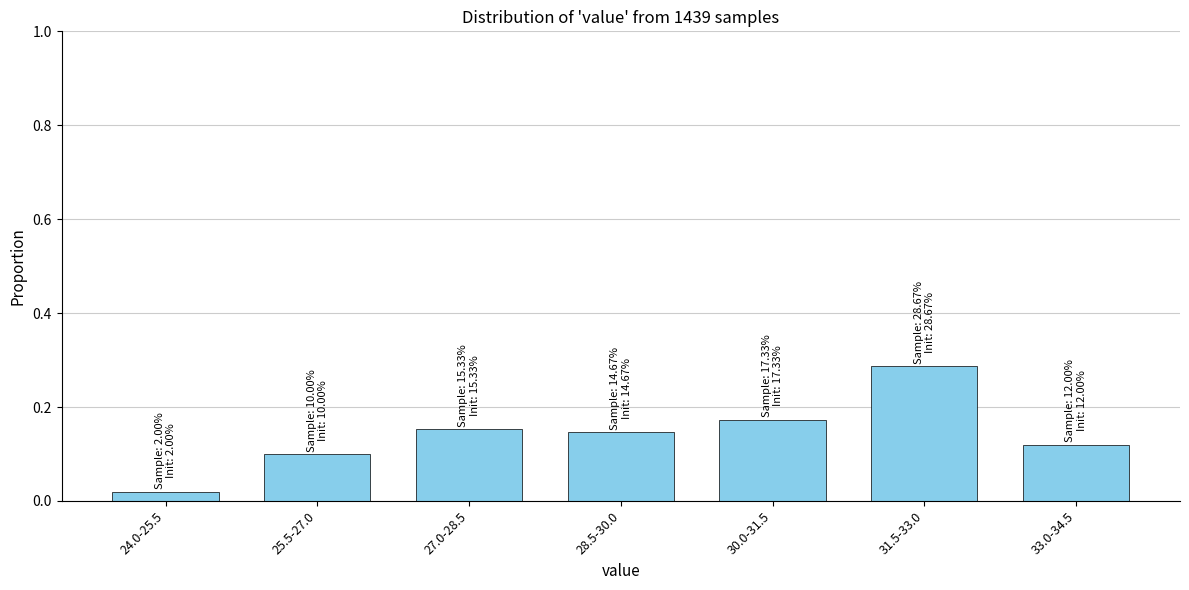

What is the change in value from 24.0-25.5 to 30.0-31.5?

+0.2